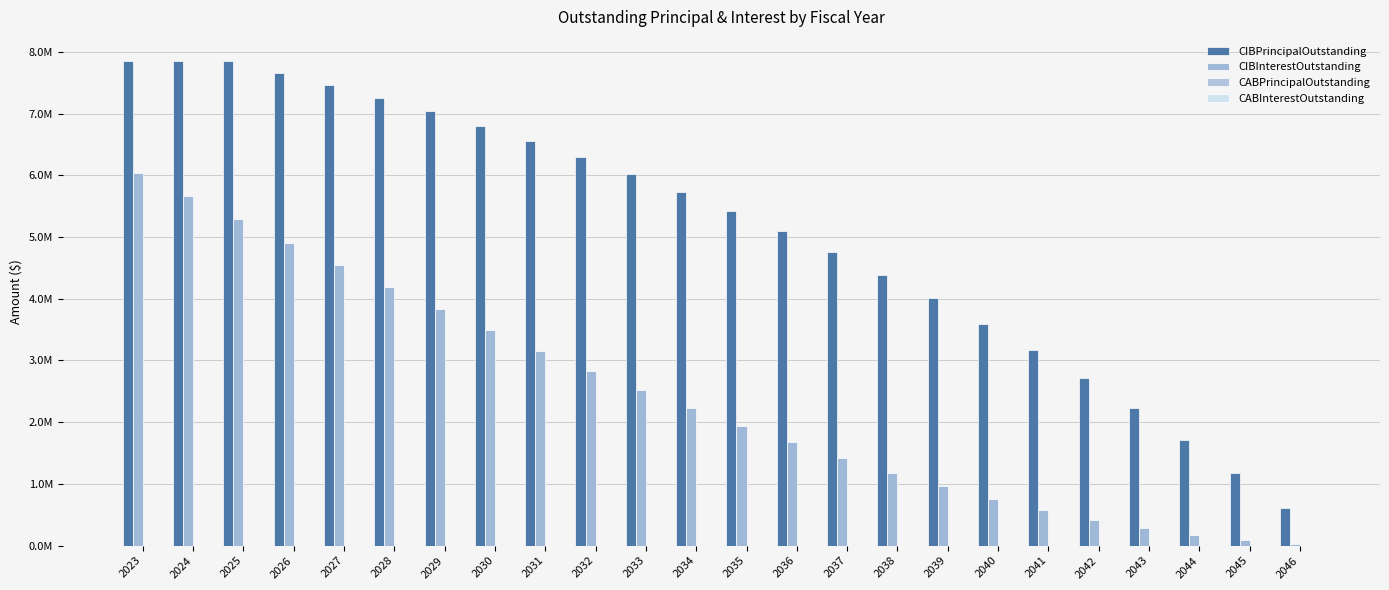

Are the bars horizontal?

No